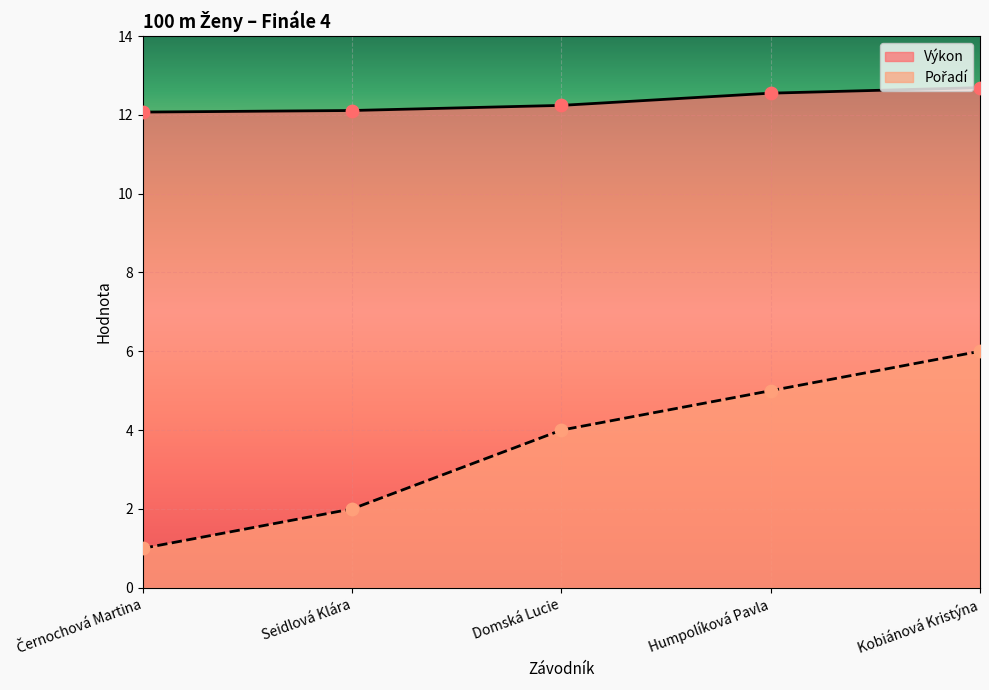

At how many categories does at least one series exceed 9?

5